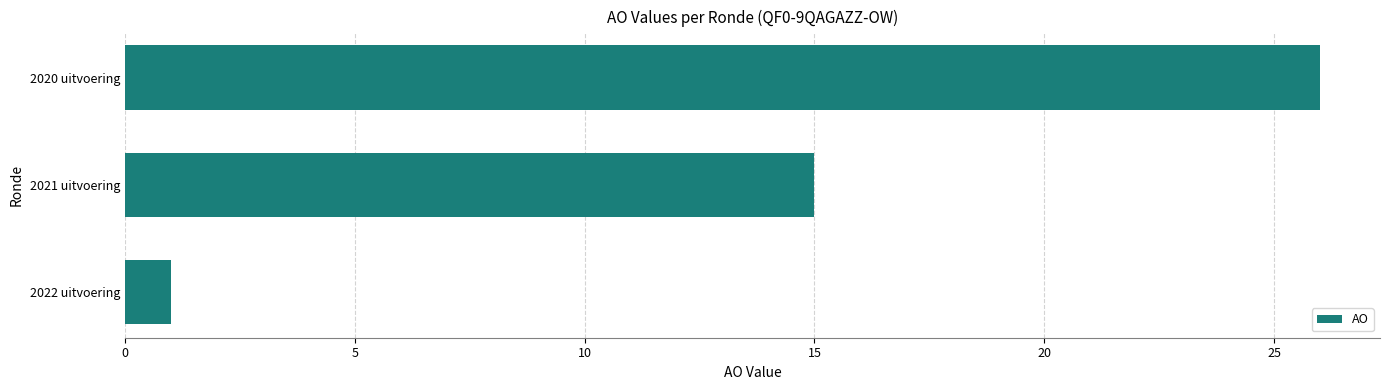

Reading top to bottom, transcribe all the data shown in this chart.

2020 uitvoering=26	2021 uitvoering=15	2022 uitvoering=1